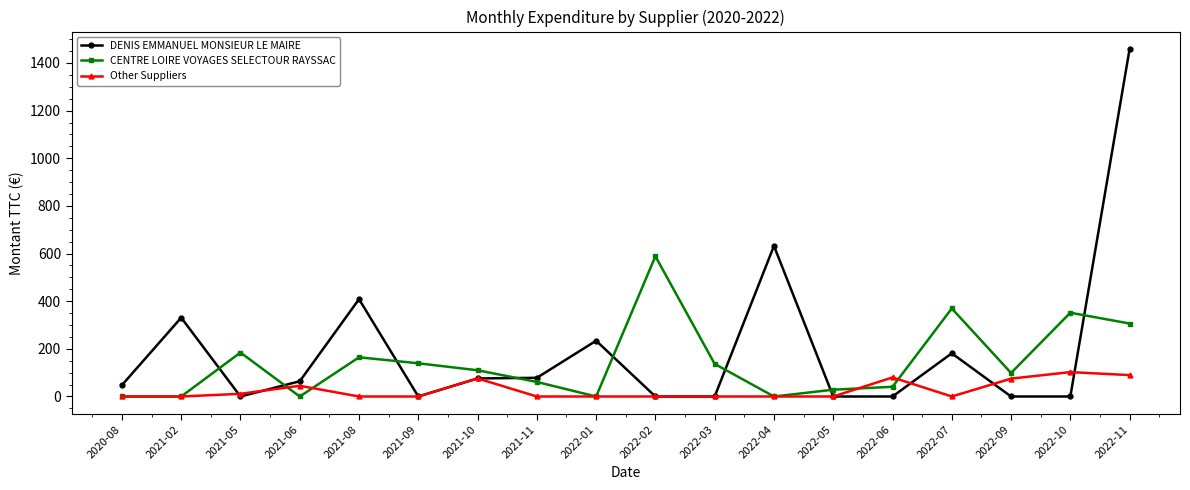

Which category has the highest value in the CENTRE LOIRE VOYAGES SELECTOUR RAYSSAC series?

2022-02